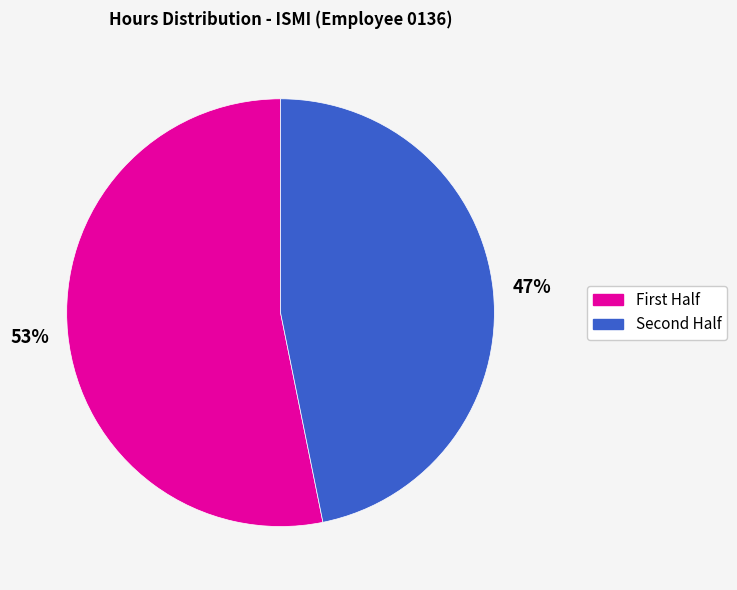

Is there a majority slice in this chart?

Yes